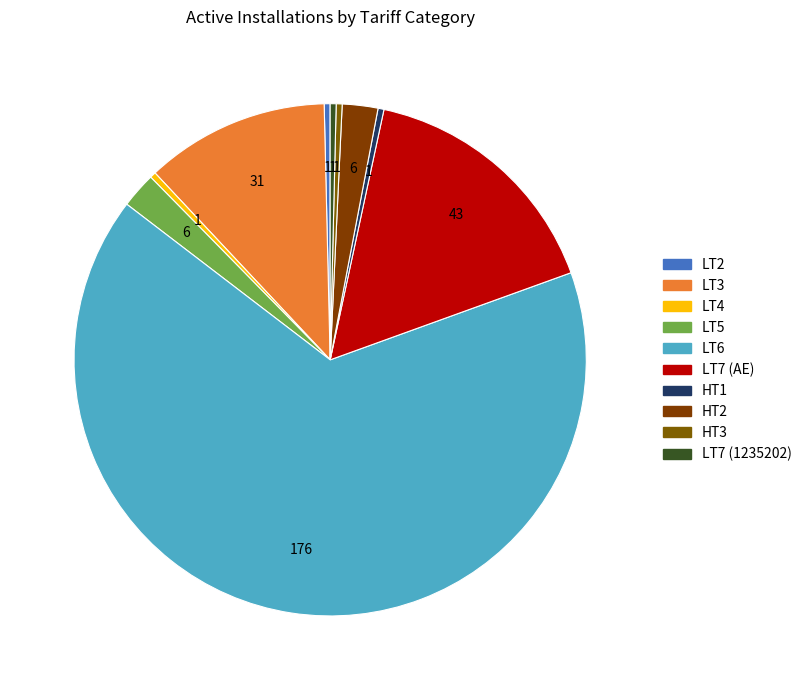

Is there a majority slice in this chart?

Yes